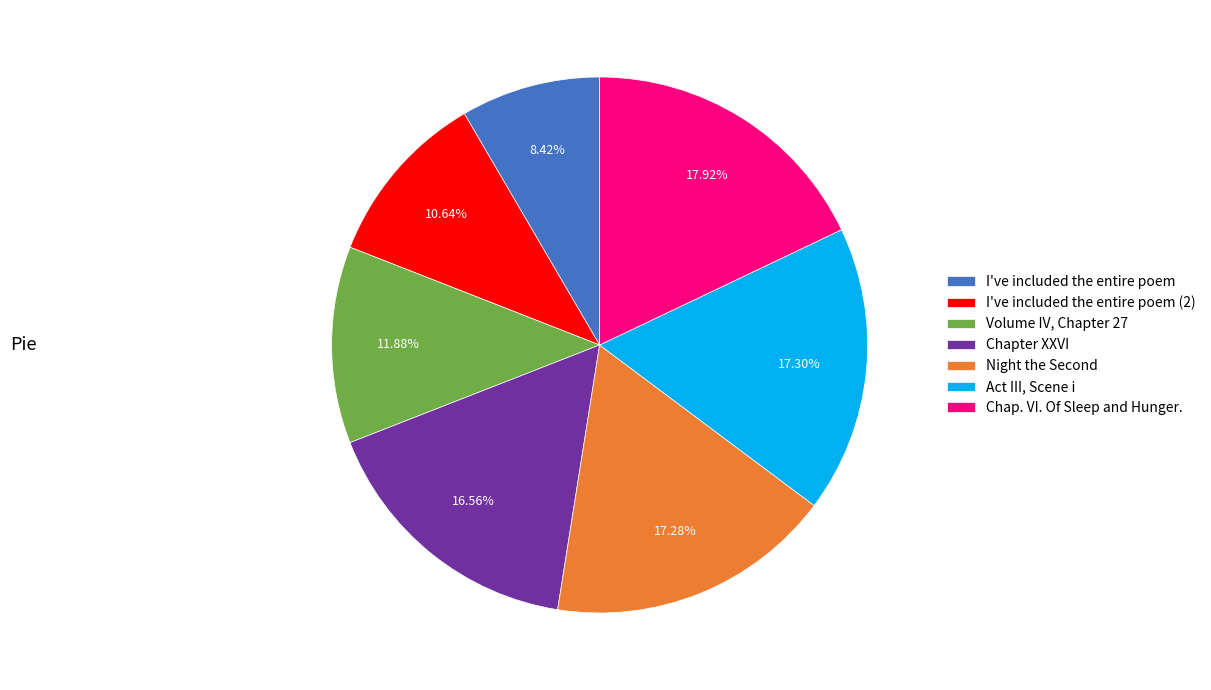

Which has a higher value, Chapter XXVI or I've included the entire poem (2)?

Chapter XXVI